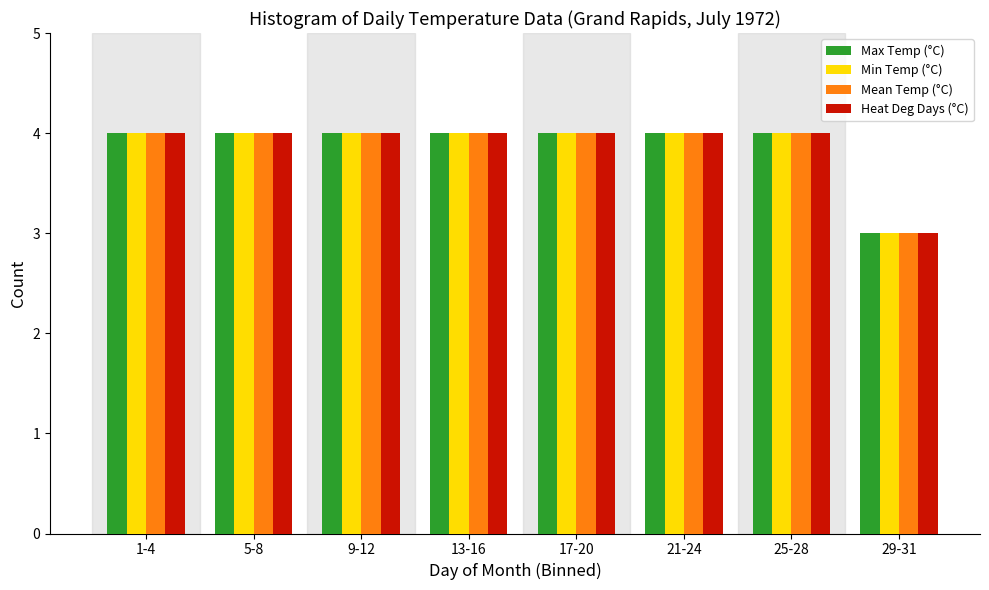

What is the total value across all series at 25-28?

16